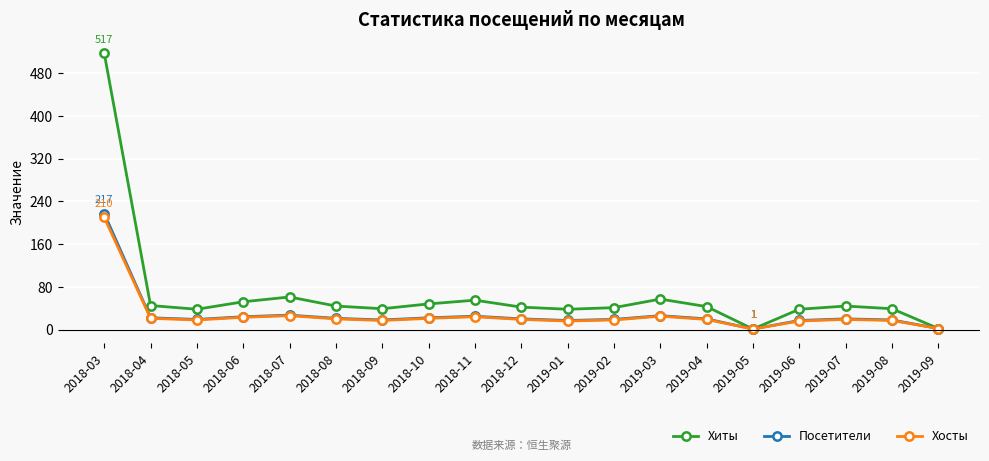

What are all the series names shown in the legend?

Хиты, Посетители, Хосты